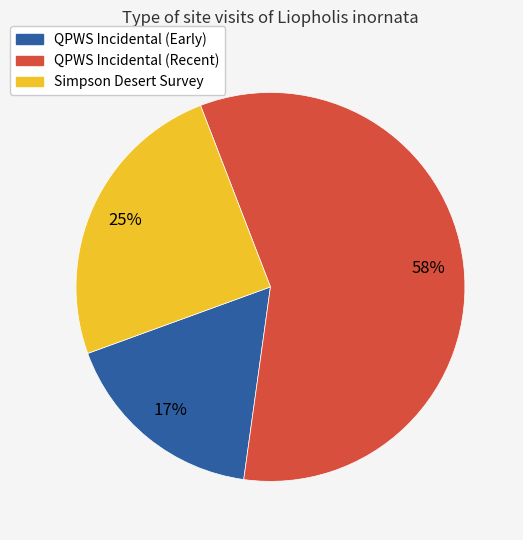

To the nearest percent, what is the average slice percentage?

33%